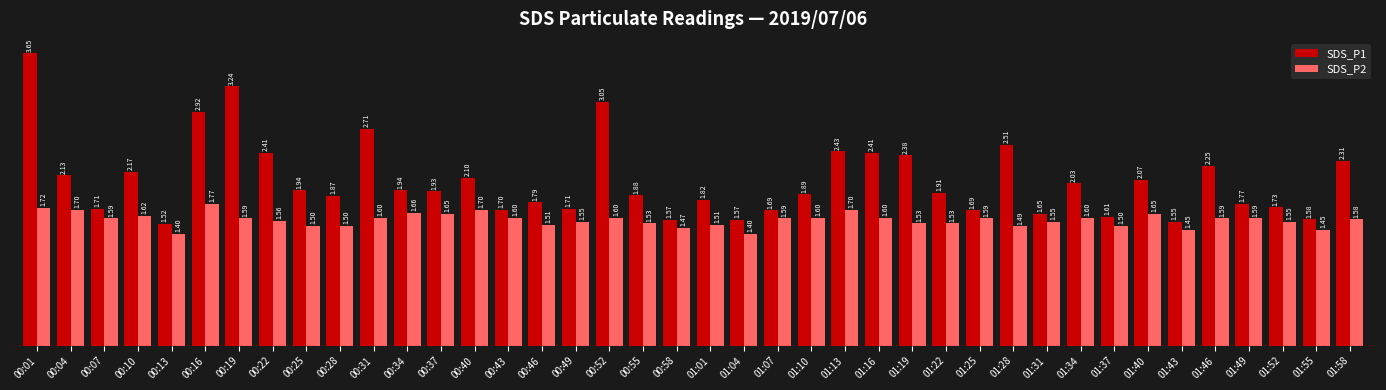

Which series changed the most between 00:10 and 01:31?

SDS_P1